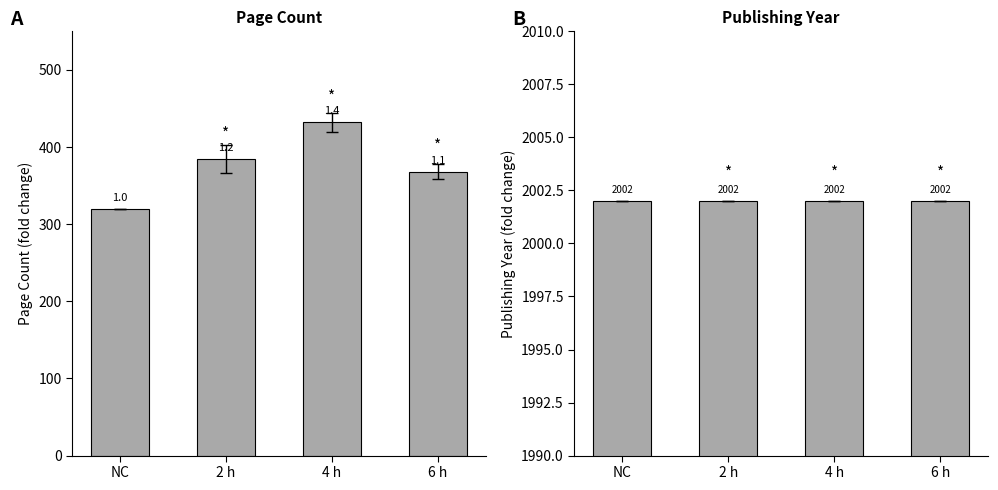

How many values in the pageCount series are below 384?

2